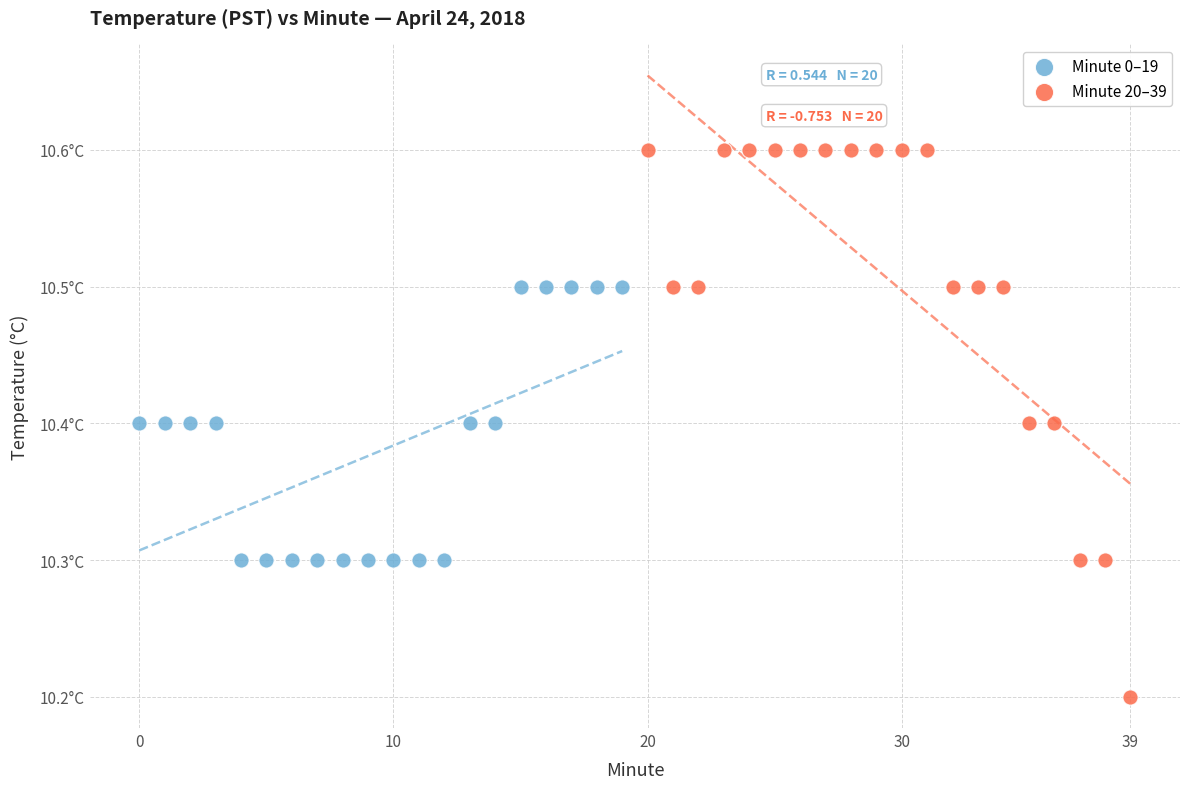

What are all the series names shown in the legend?

Minute 0–19, Minute 20–39